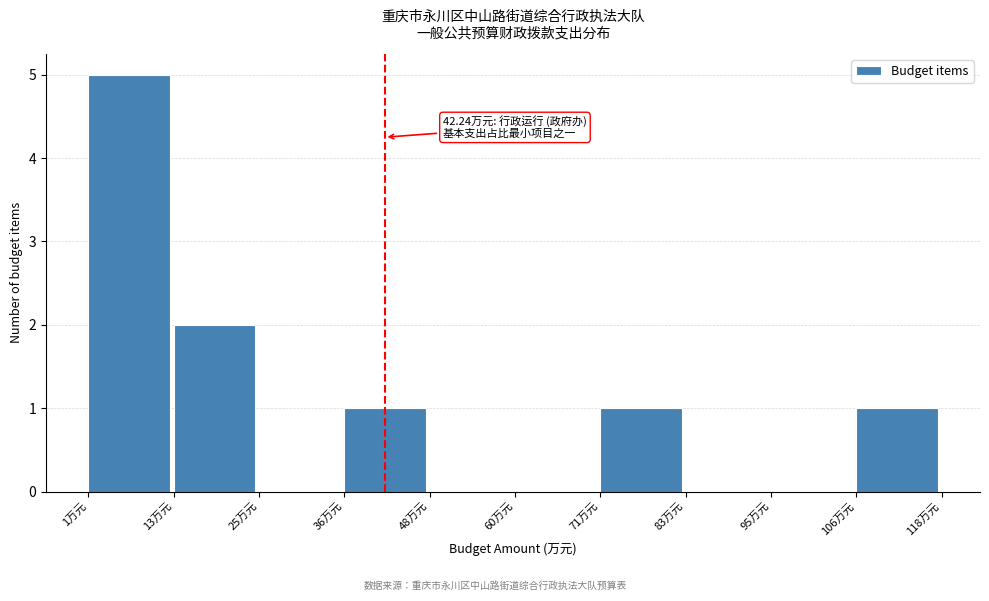

Which range on the x-axis has the tallest bar?

2 to 14